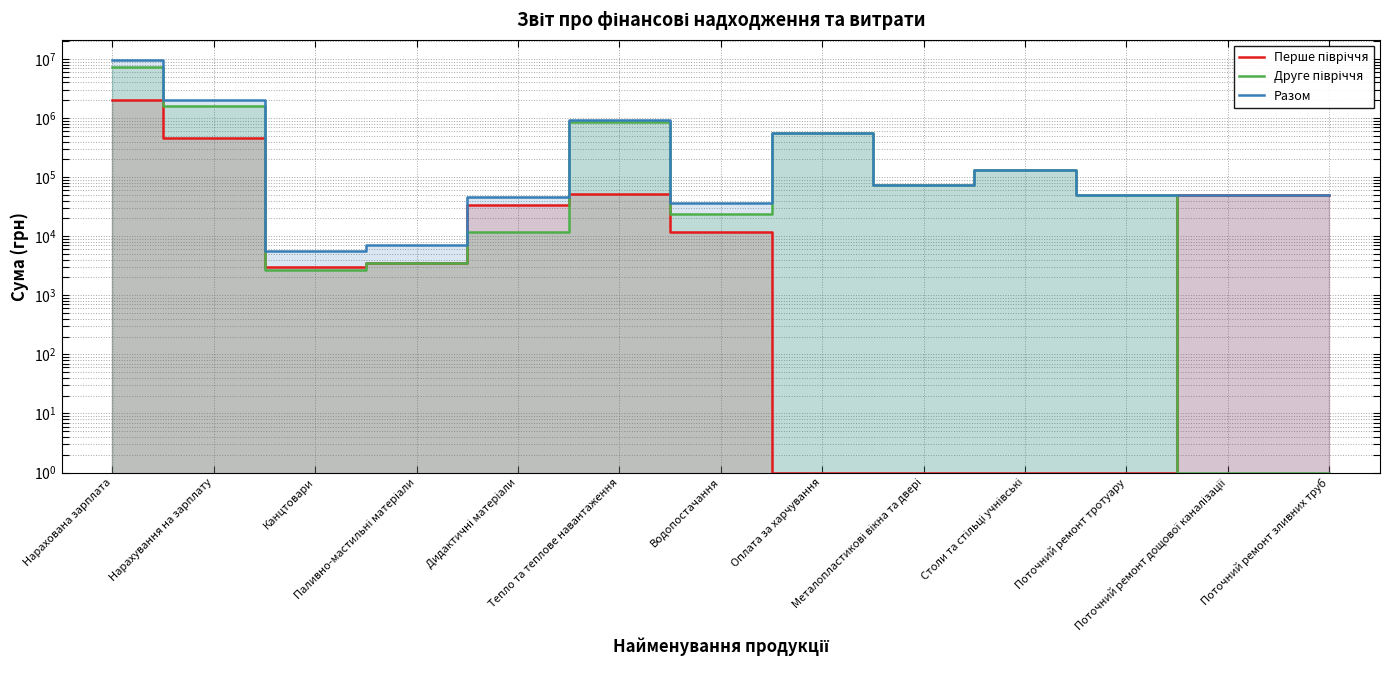

How many interior local valleys does the Разом series have?

4